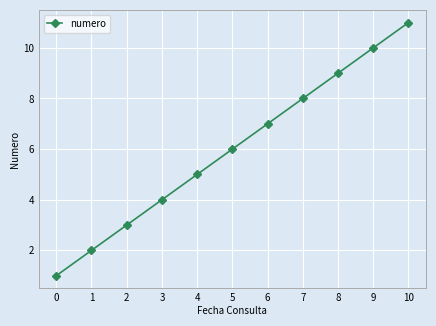

What is the difference between the second highest and minimum values?

9